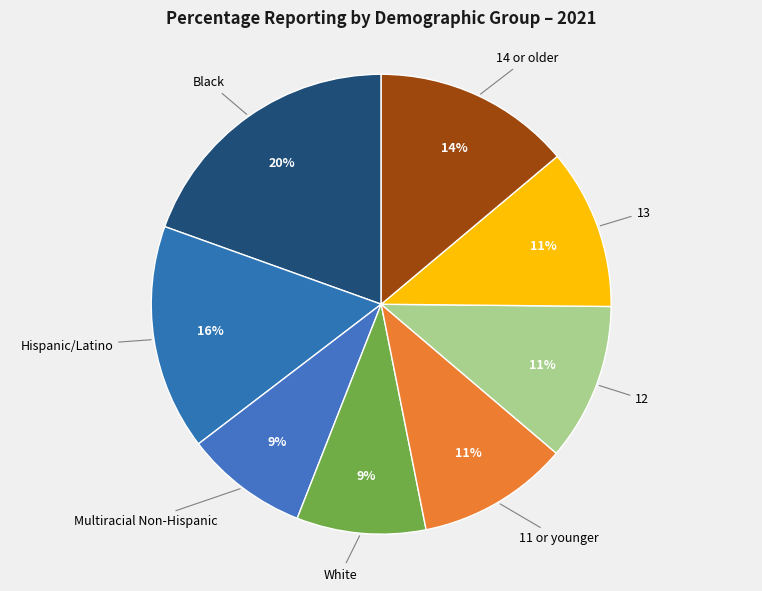

Count the number of slices in the pie.

8